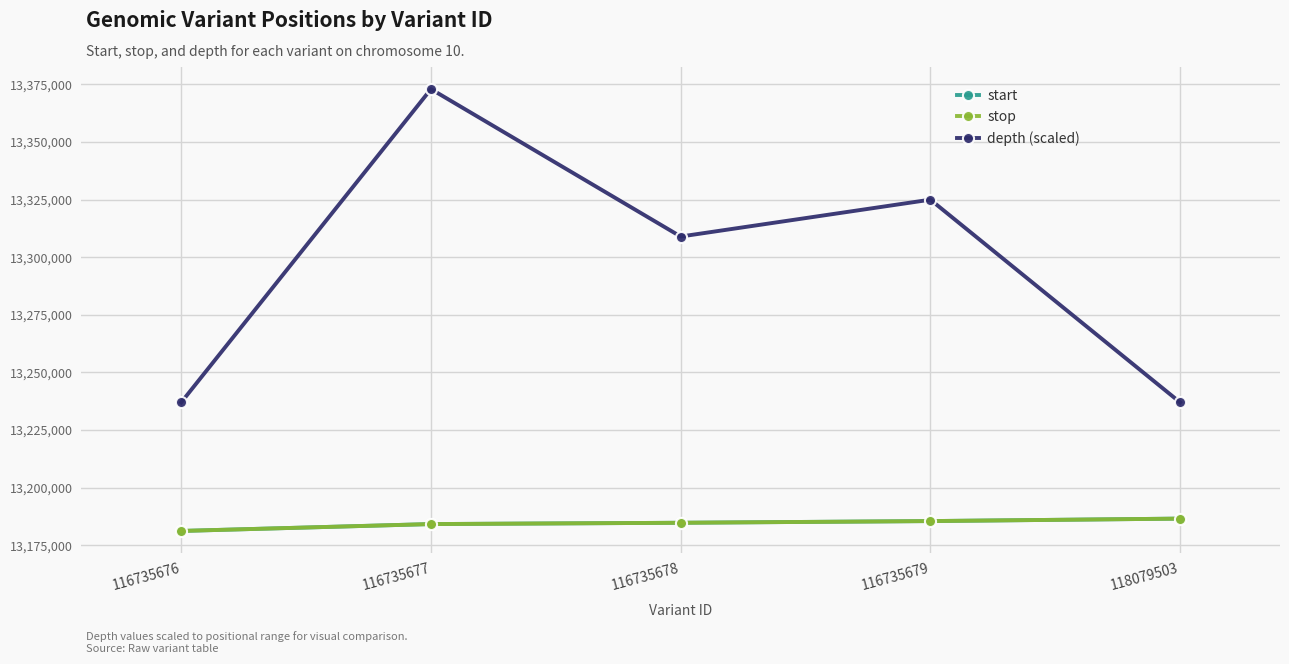

What is the difference between the maximum and minimum values in the start series?

5356